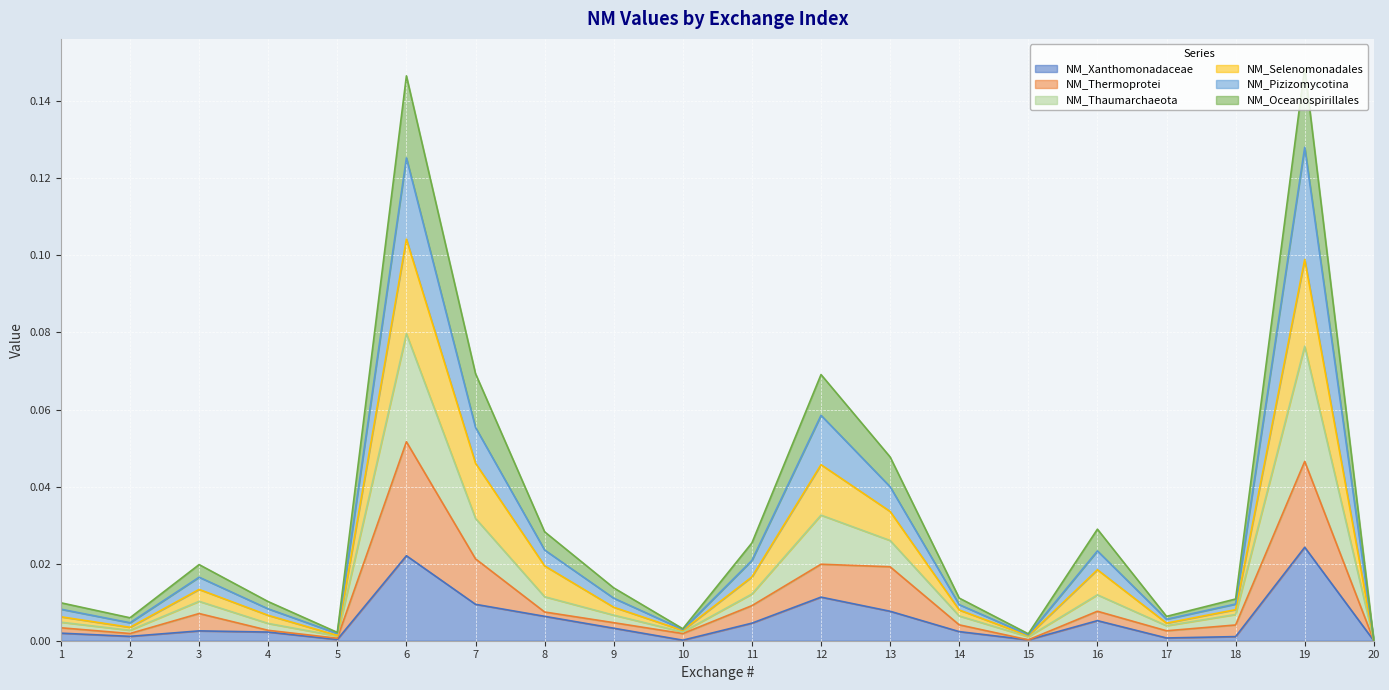

Is the value of NM_Thermoprotei at 17 greater than the value of NM_Oceanospirillales at 19?

No